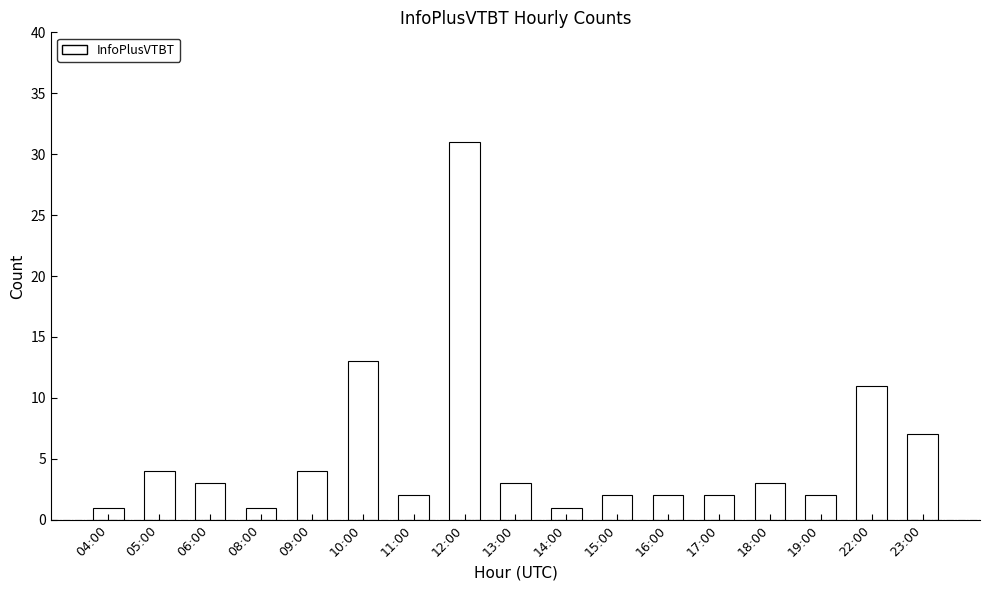

Where is the data nearest to the value 16?

10:00